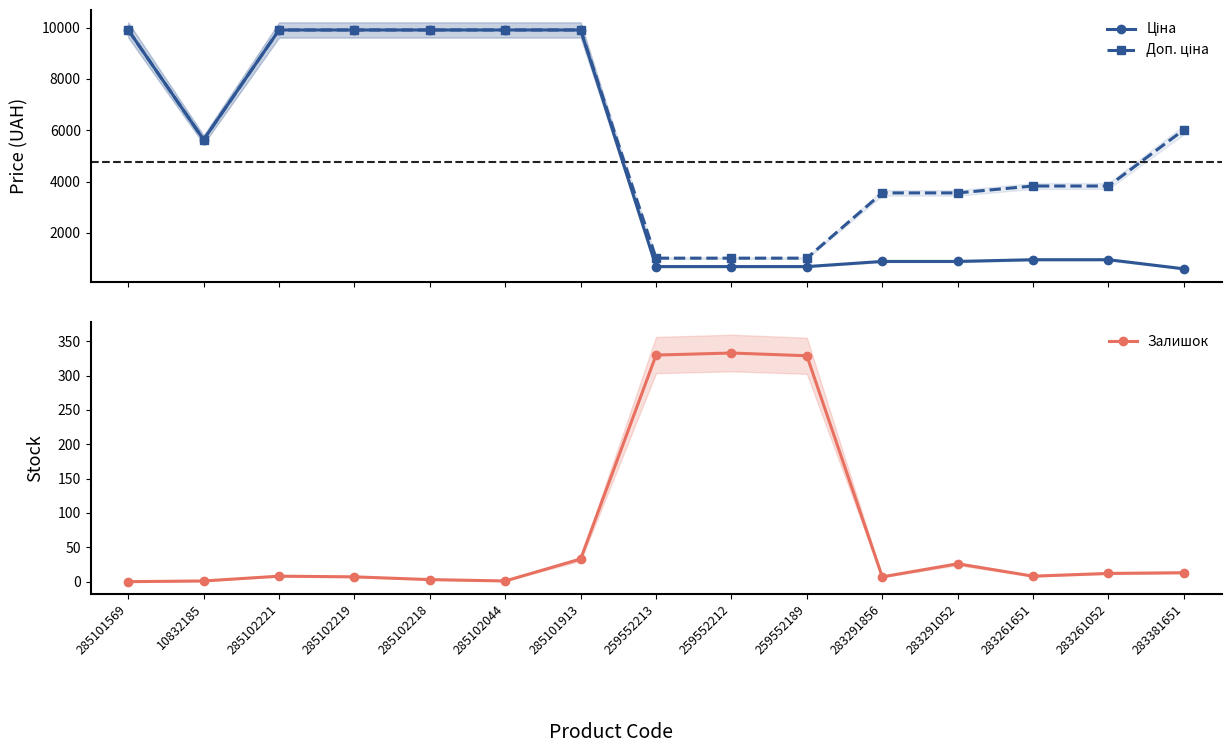

What is the average value of the Ціна series?

4763.4